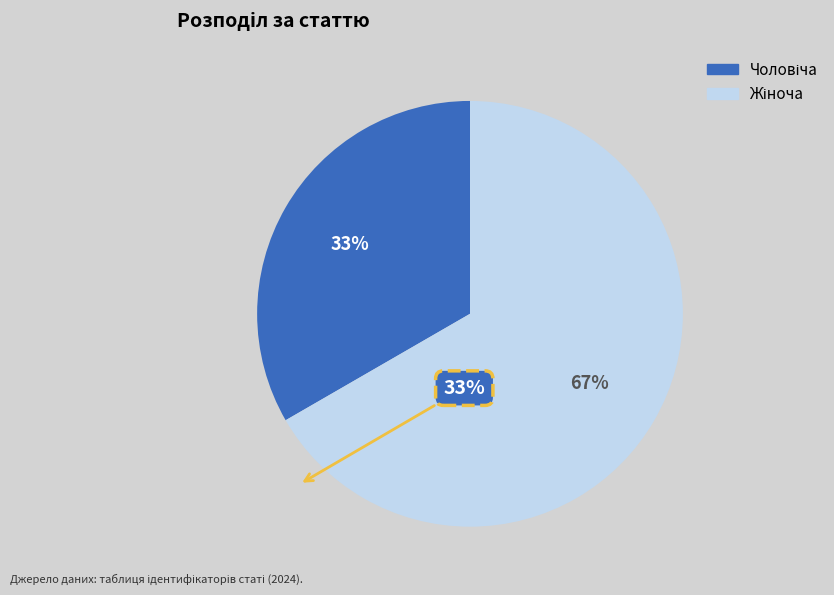

Count the number of slices in the pie.

2